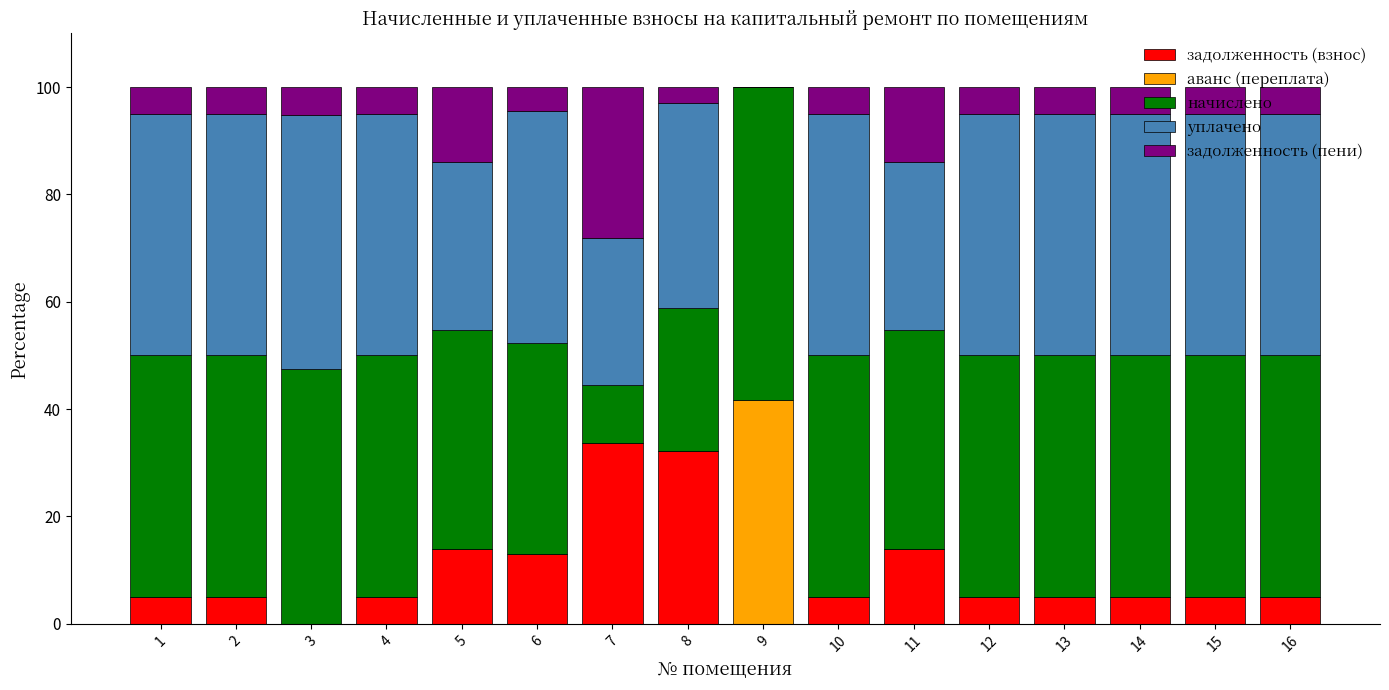

Does the chart contain stacked bars?

Yes